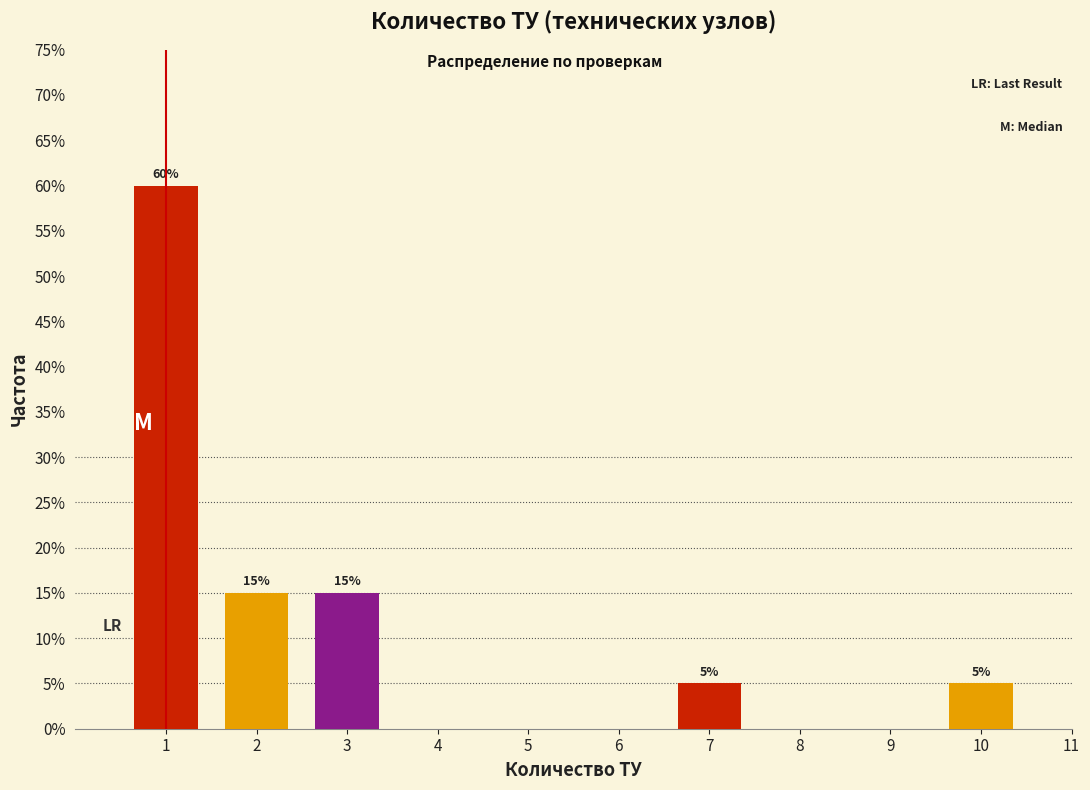

Reading left to right, what are all the values shown in this chart?

60	15	15	5	5